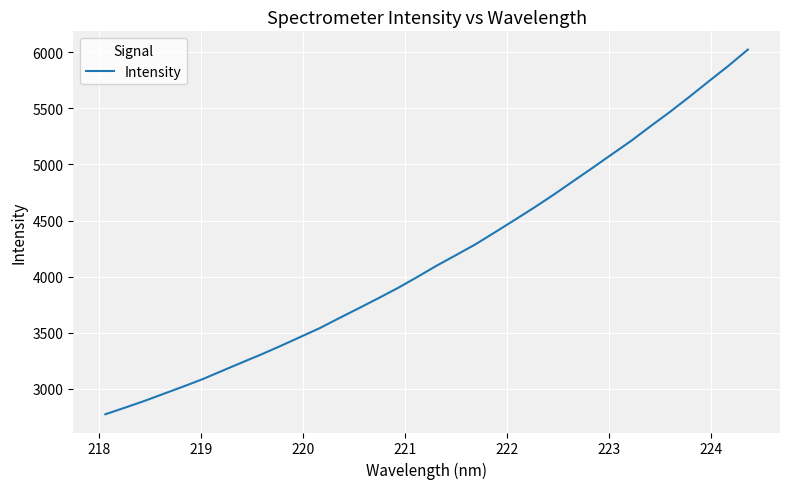

What is the minimum value shown in the chart?

2773.5